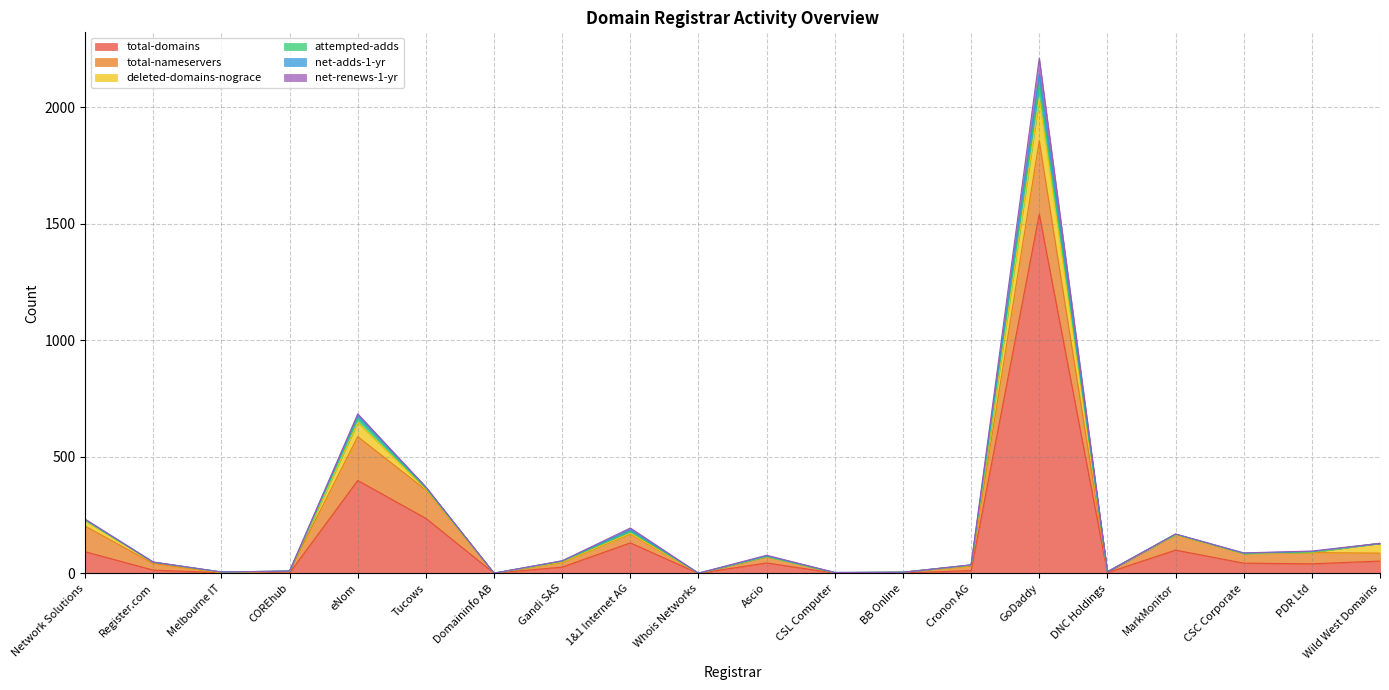

Which category has the highest value across all series?

GoDaddy